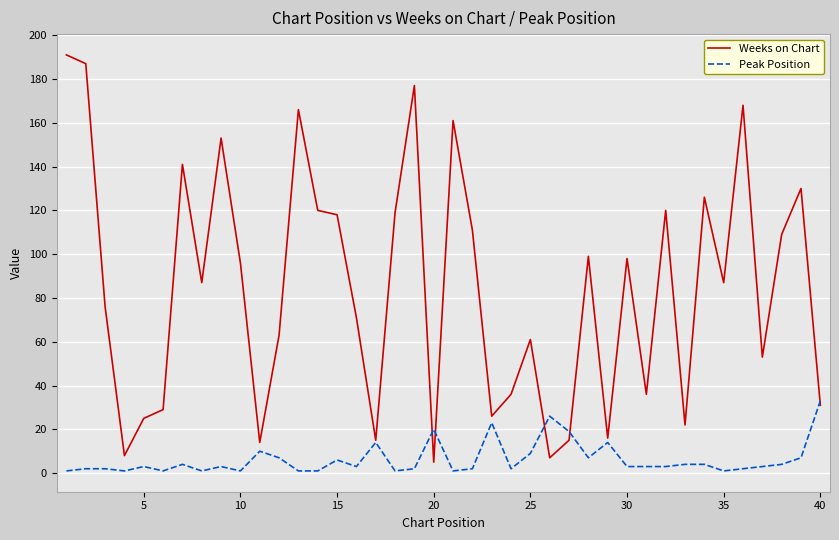

Which series has the largest total across all categories?

Weeks on Chart